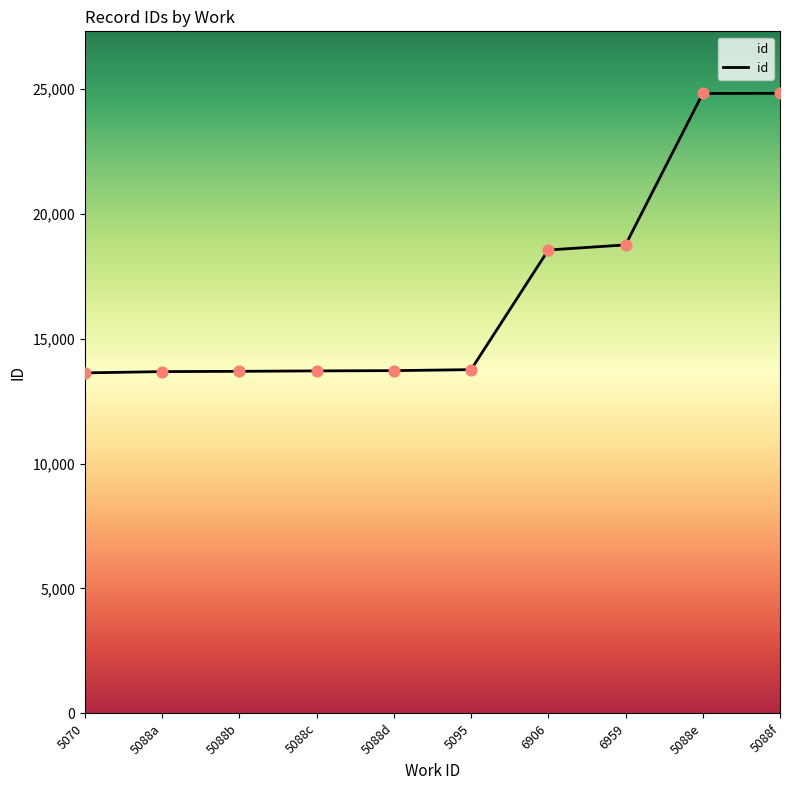

What is the change in value from 6906 to 6959?

+205